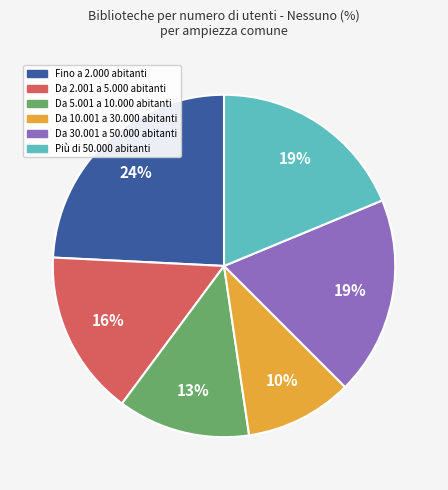

How many slices are in this pie chart?

6